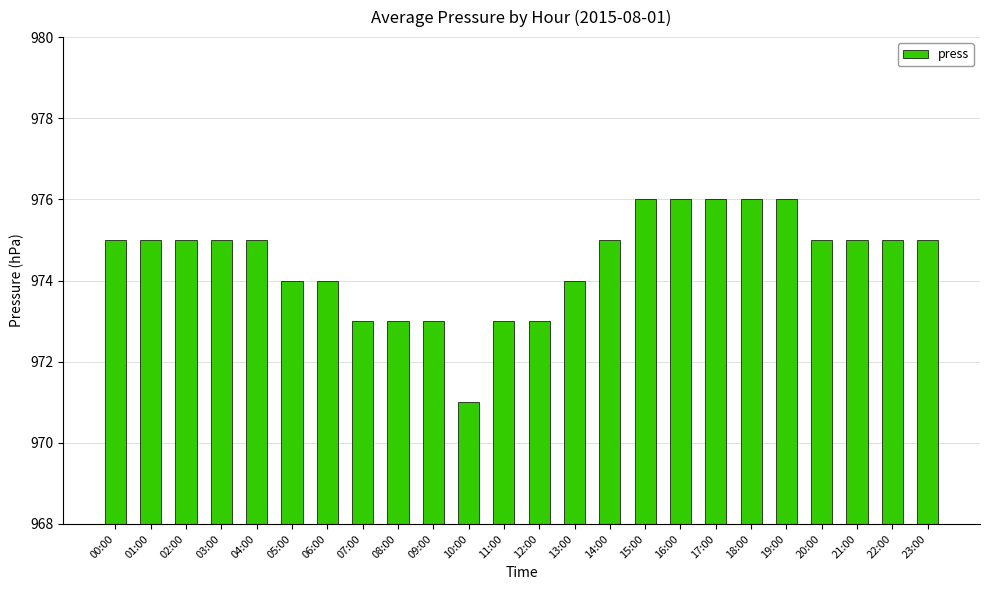

Approximately how many times larger is the value at 02:00 compared to 19:00?

1.0